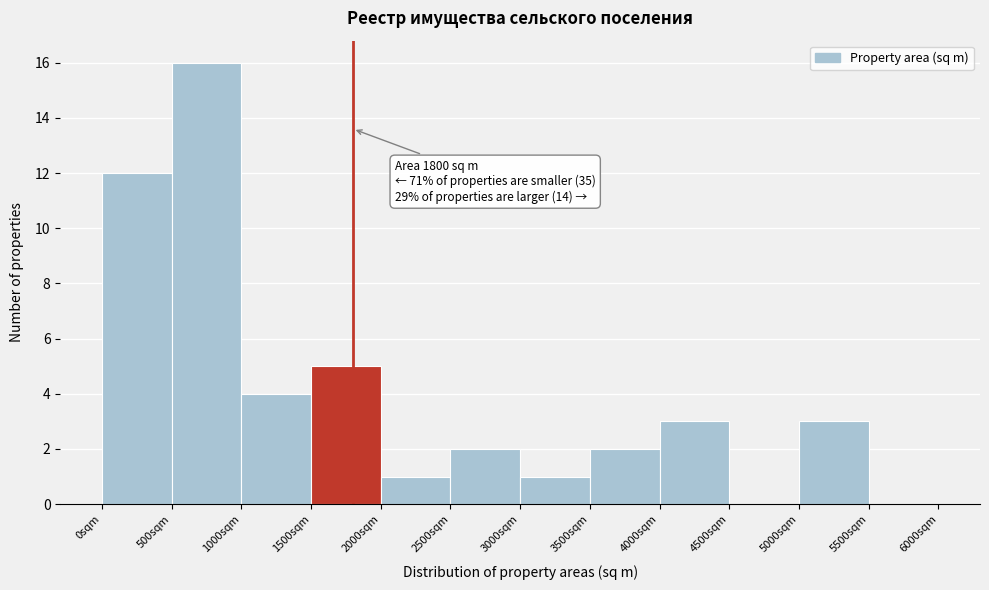

Which range on the x-axis has the tallest bar?

500 to 1000